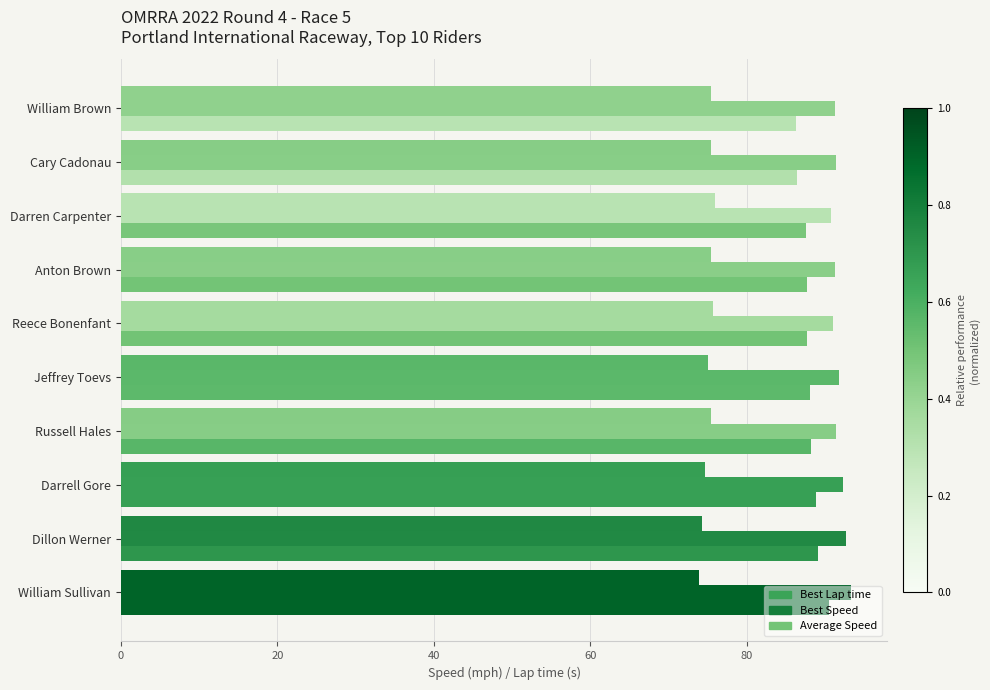

List the series in order of their overall mean, highest first.

Best Speed, Average Speed, Best Lap time